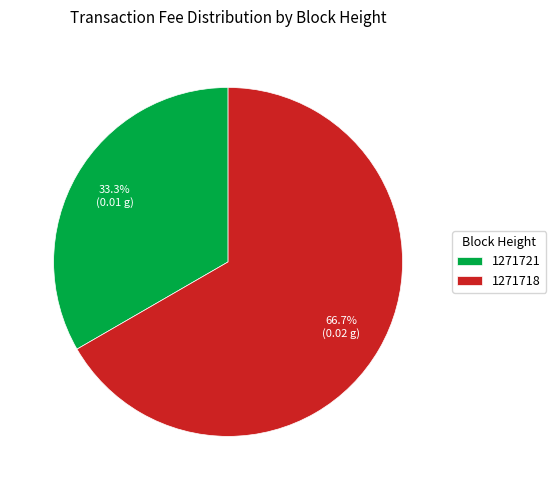

True or false: 1271721 accounts for 28% of the total.

False